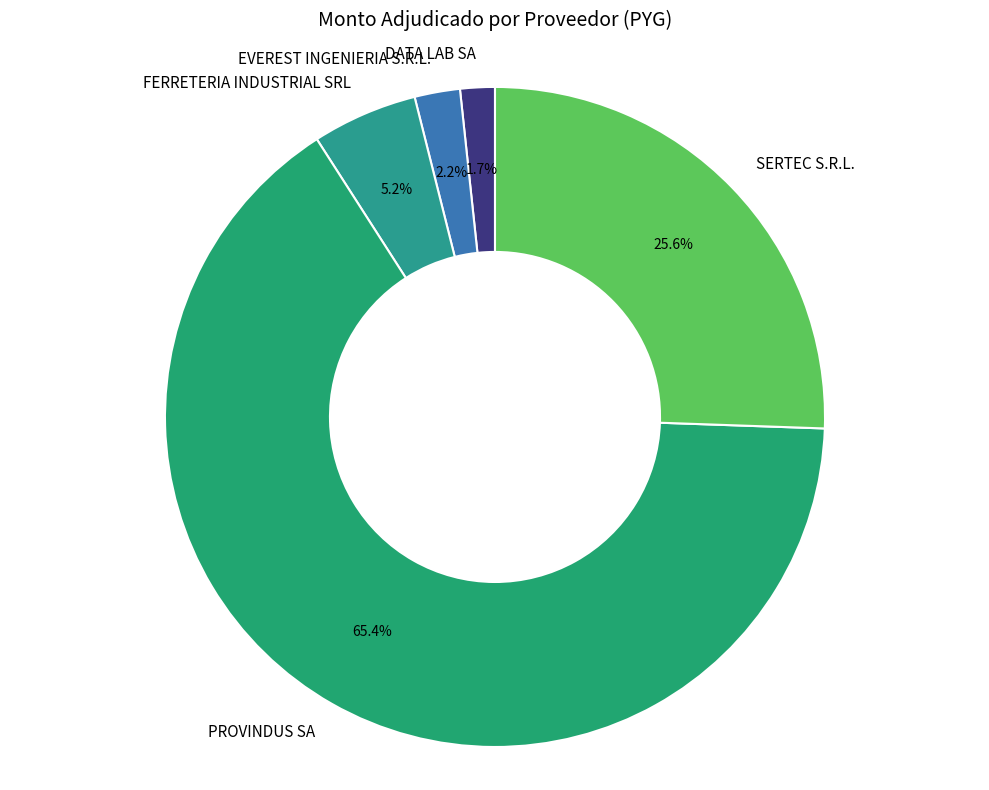

True or false: FERRETERIA INDUSTRIAL SRL accounts for 17% of the total.

False